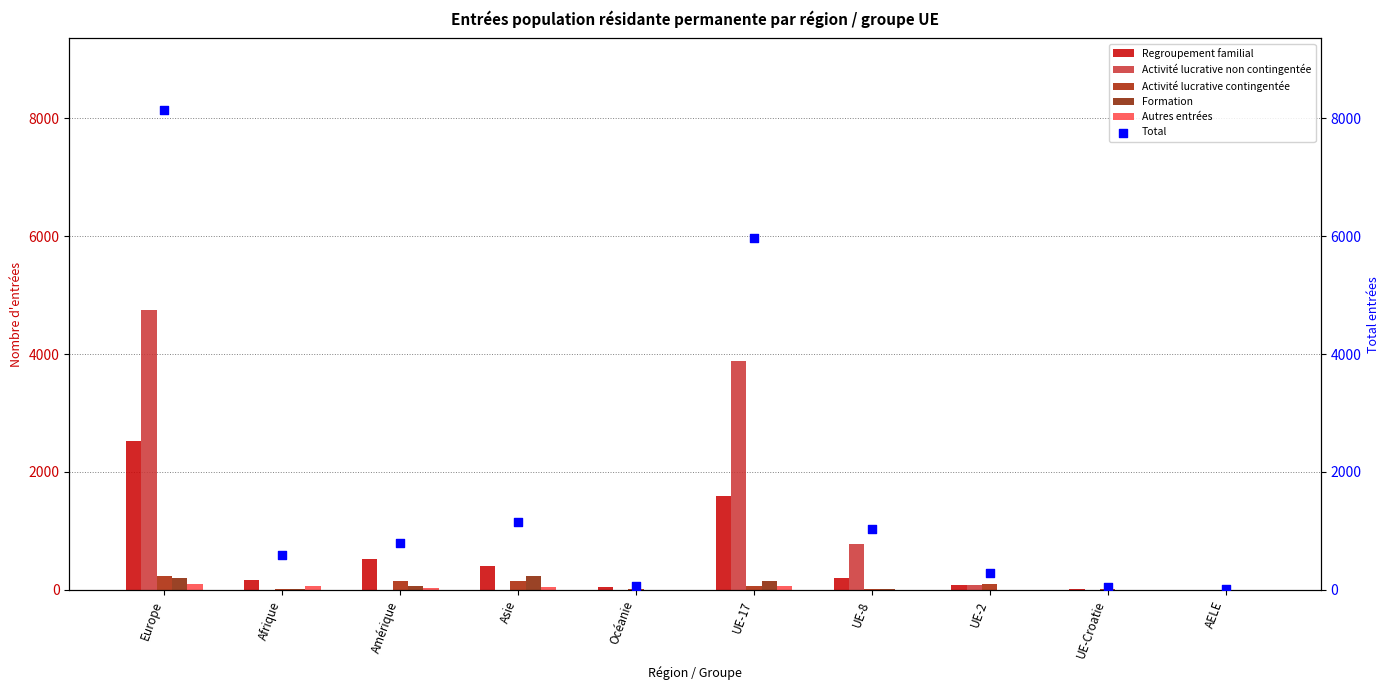

At how many categories does at least one series exceed 4383?

2